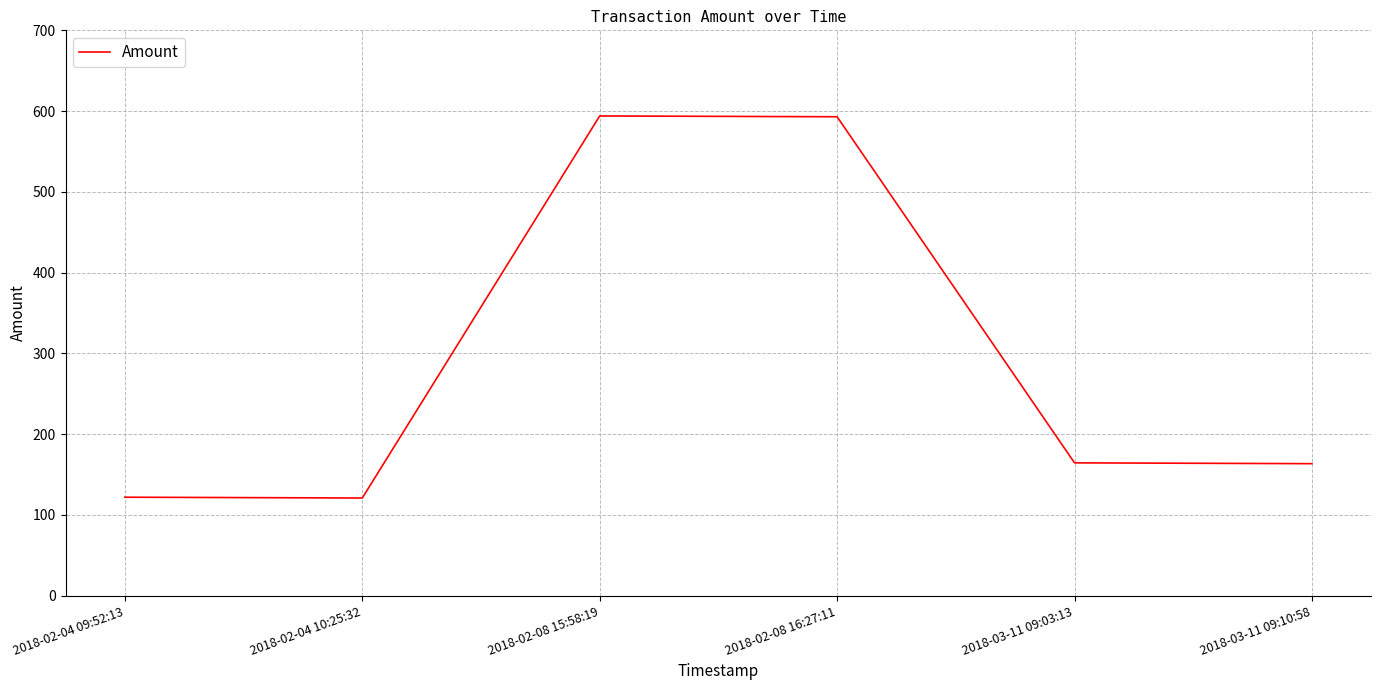

What is the difference between the maximum and second lowest values?

472.0